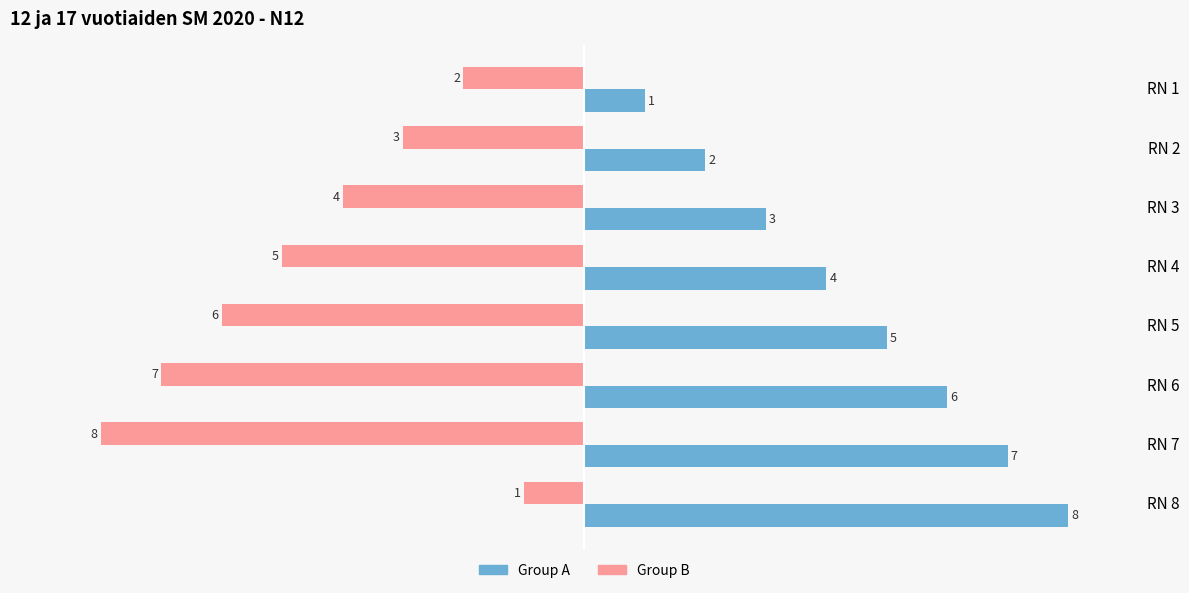

What is the greatest value displayed?

8